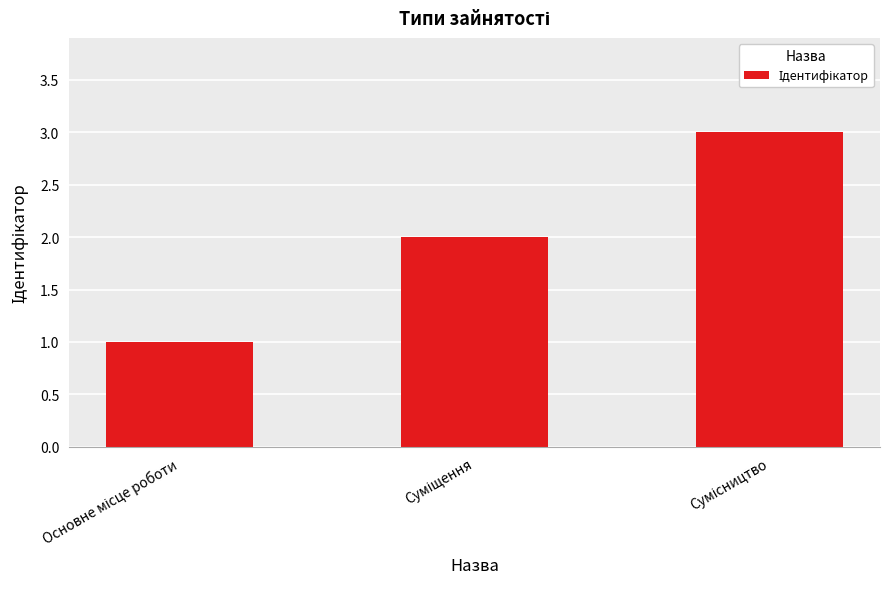

What is the greatest value displayed?

3